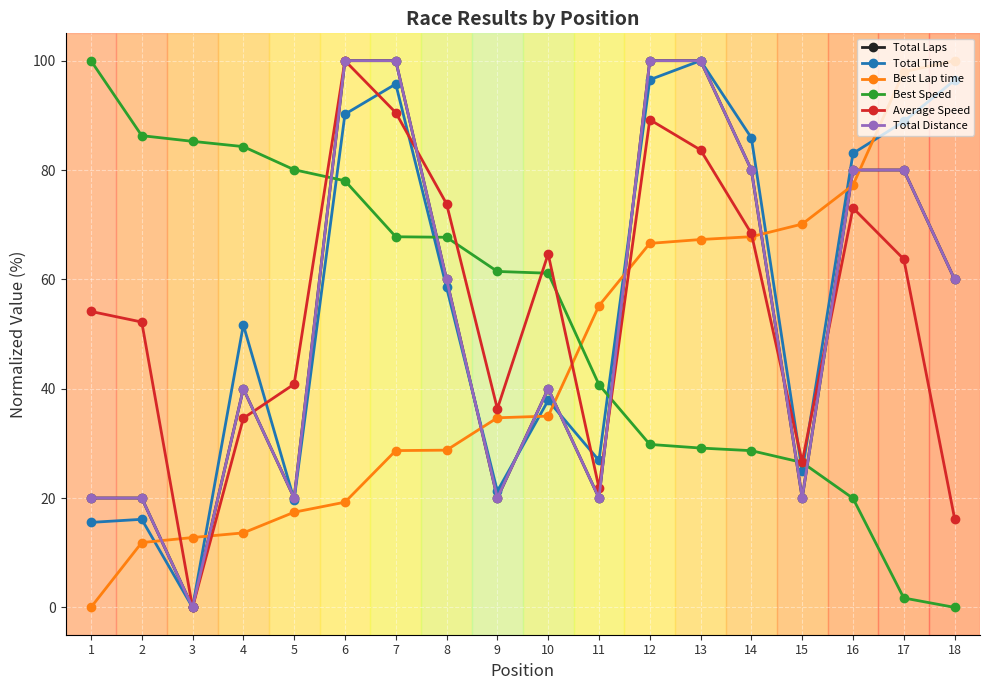

What is the total value across all series at 17?

412.3